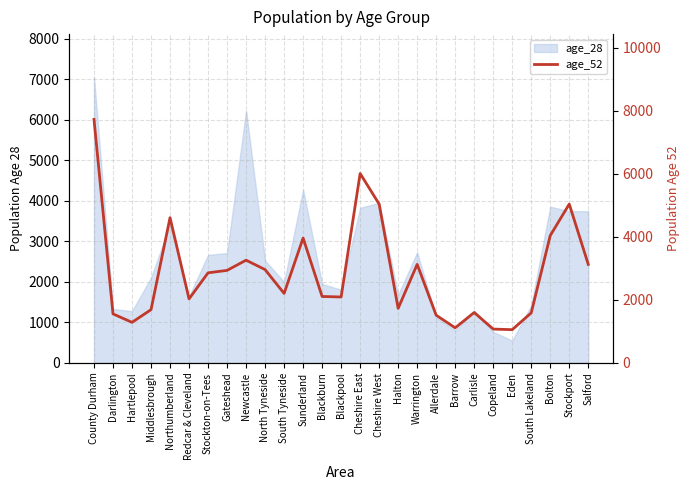

Which category has the lowest value across all series?

Eden